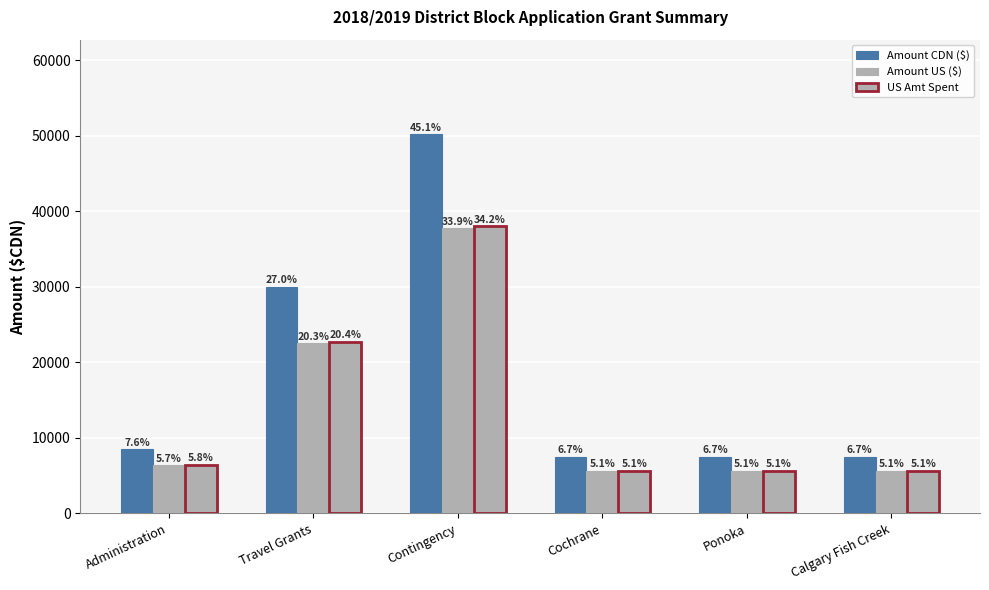

How many bars are there in total?

18